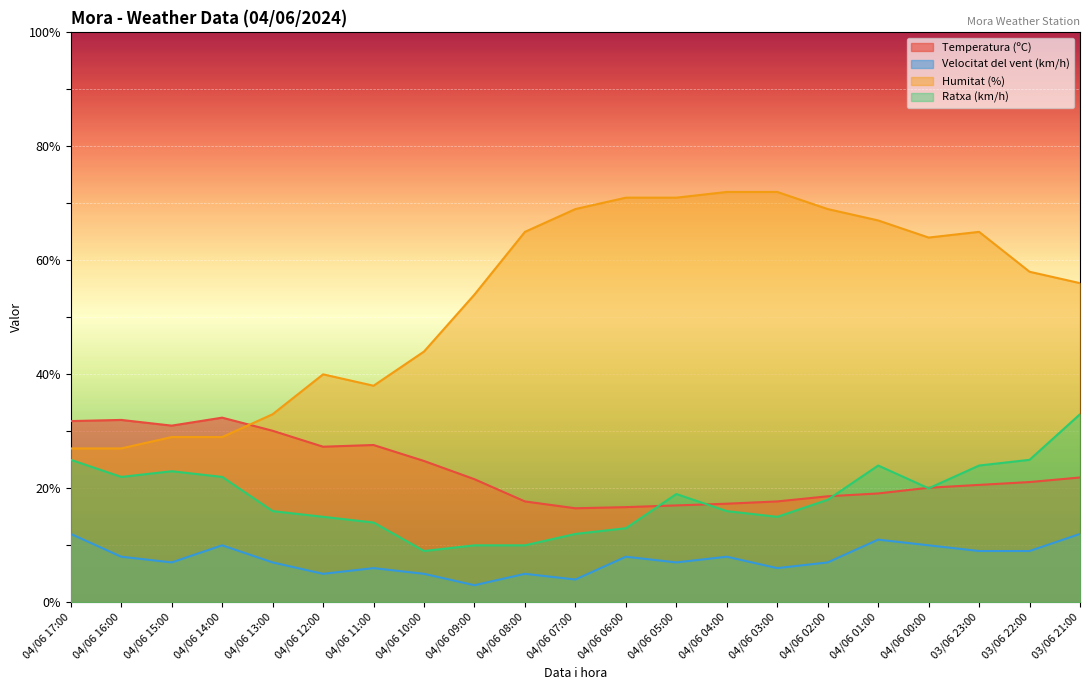

What is the sum of the Velocitat del vent (km/h) values at 04/06 04:00 and 04/06 11:00?

14.0